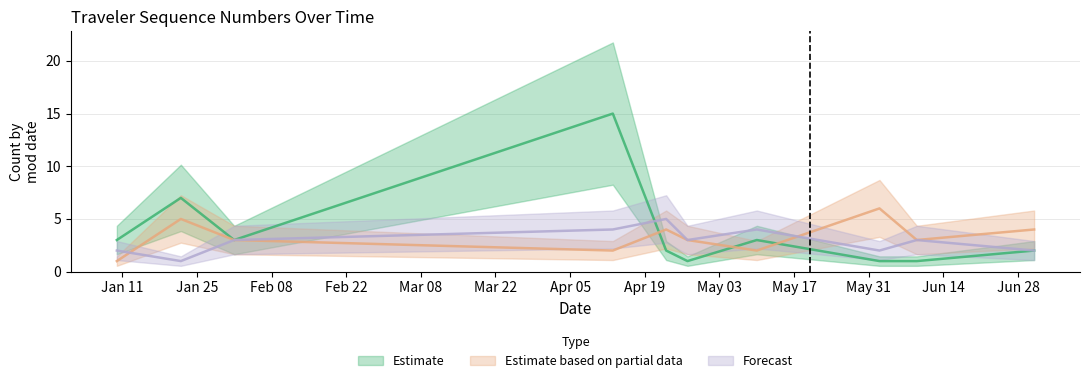

Reading right to left, list all the values displayed in this chart.

Estimate: 2021-07-01=2	2021-06-09=1	2021-06-02=1	2021-05-10=3	2021-04-27=1	2021-04-23=2	2021-04-13=15	2021-02-01=3	2021-01-22=7	2021-01-10=3
Estimate based on partial data: 2021-07-01=4	2021-06-09=3	2021-06-02=6	2021-05-10=2	2021-04-27=3	2021-04-23=4	2021-04-13=2	2021-02-01=3	2021-01-22=5	2021-01-10=1
Forecast: 2021-07-01=2	2021-06-09=3	2021-06-02=2	2021-05-10=4	2021-04-27=3	2021-04-23=5	2021-04-13=4	2021-02-01=3	2021-01-22=1	2021-01-10=2